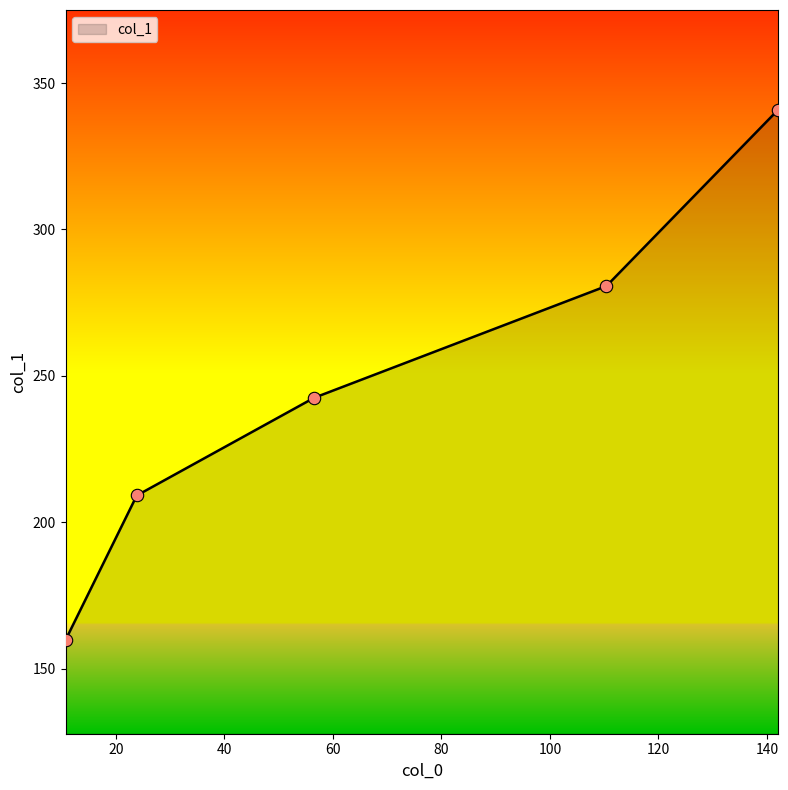

True or false: the data has more than 1 interior local peaks.

False